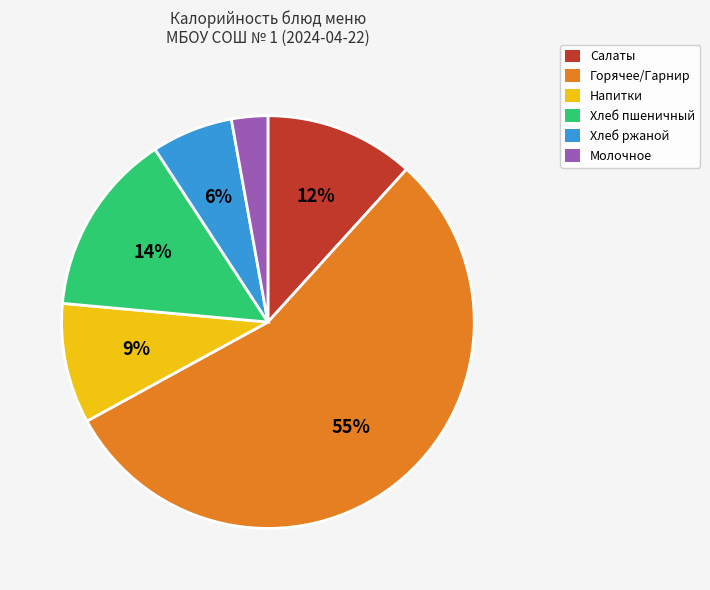

Which category has the biggest portion of the pie?

Горячее/Гарнир